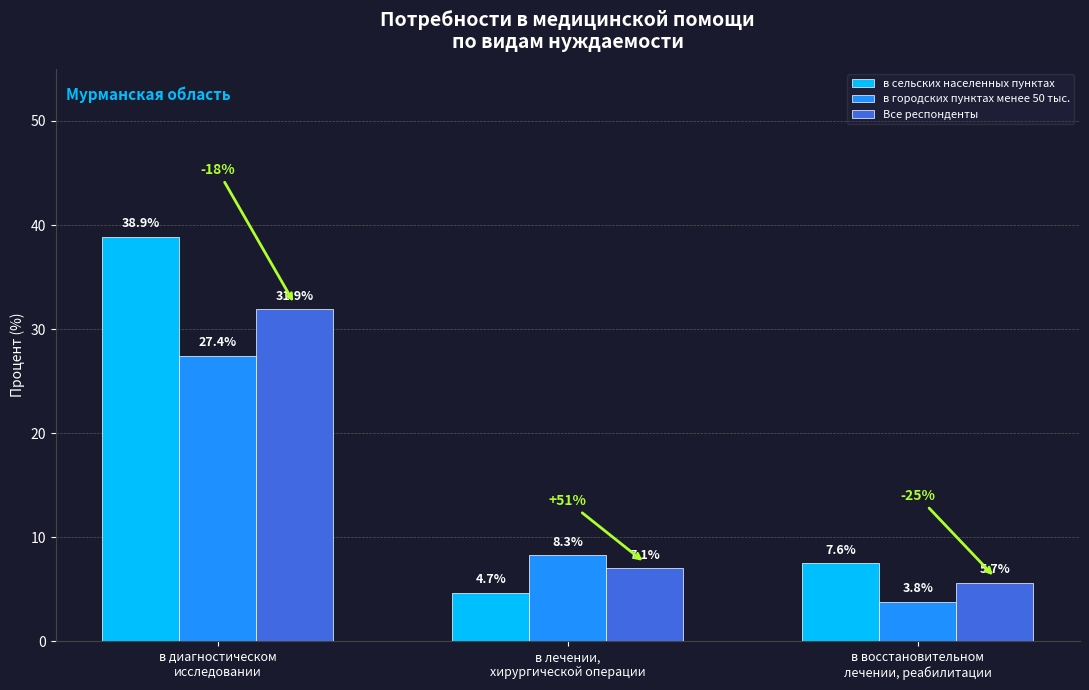

Rank the series at в диагностическом
исследовании from lowest to highest value.

в городских пунктах менее 50 тыс., Все респонденты, в сельских населенных пунктах